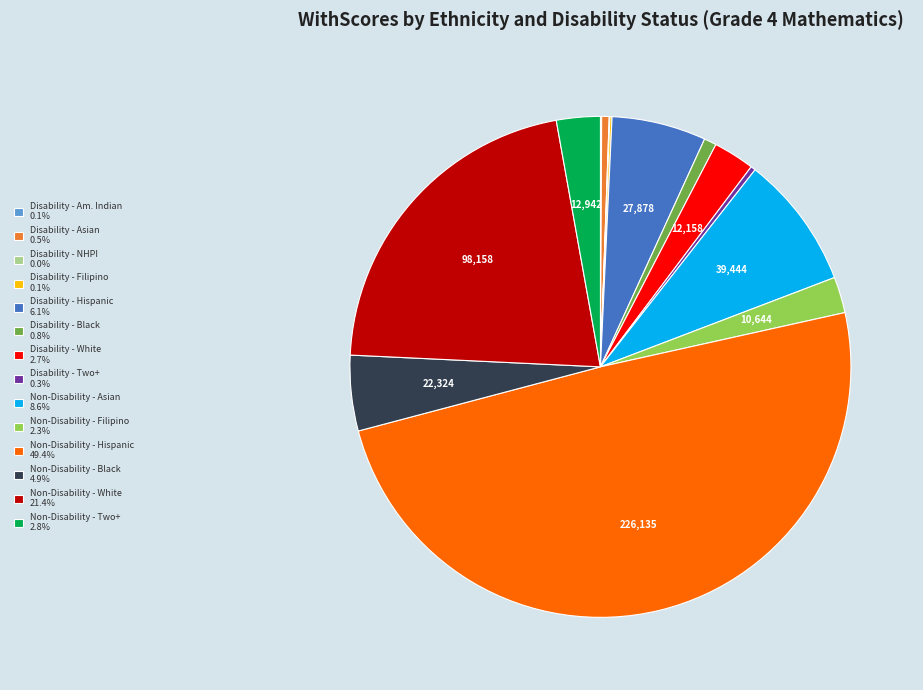

Is the sum of Disability - White 2.7% and Non-Disability - Asian 8.6% greater than half?

No